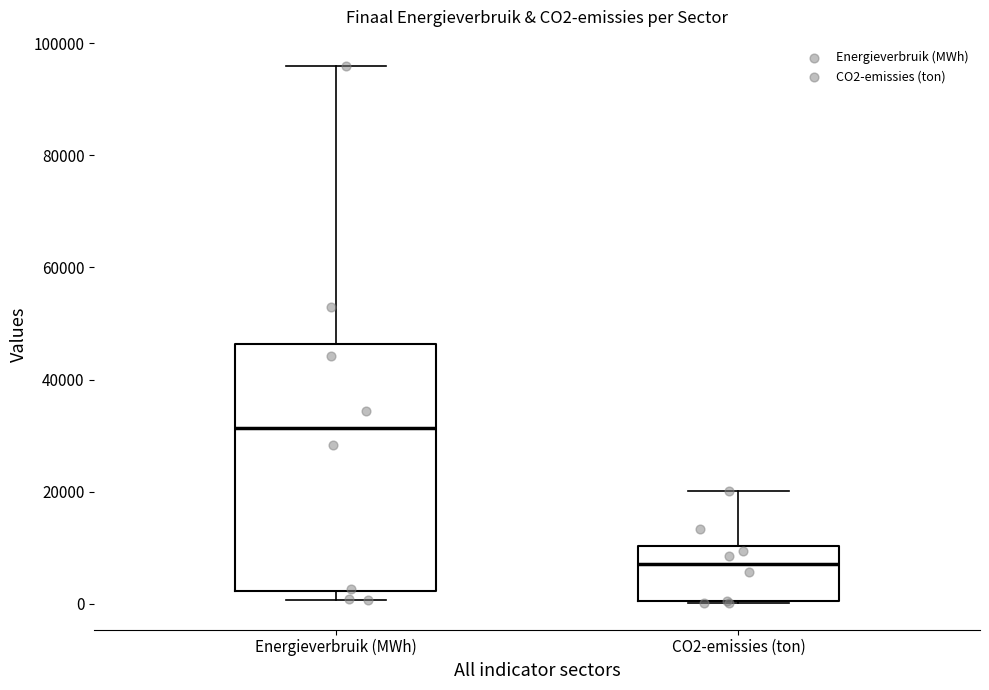

Reading left to right, read every box against the y-axis: the position of its median line, the range the box covers, and the ends of its whiskers. The values are not printed on the chart, so give them approximately, as read against the axis.

Energieverbruik (MWh): median 32000, box 2000 to 46000, whiskers 0 to 96000
CO2-emissies (ton): median 8000, box 0 to 10000, whiskers 0 to 20000